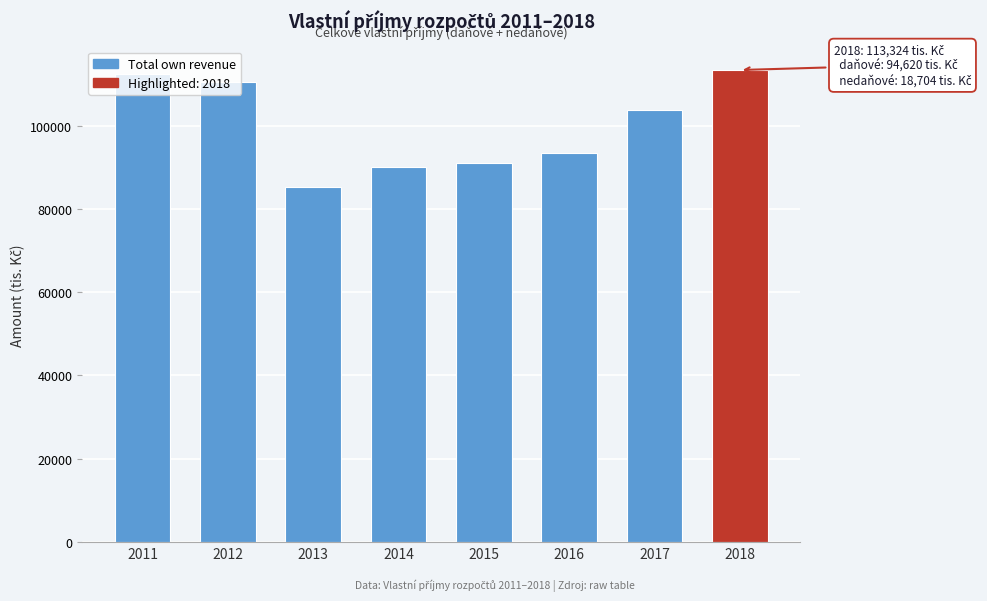

What is the change in value from 2012 to 2016?

-16855.0